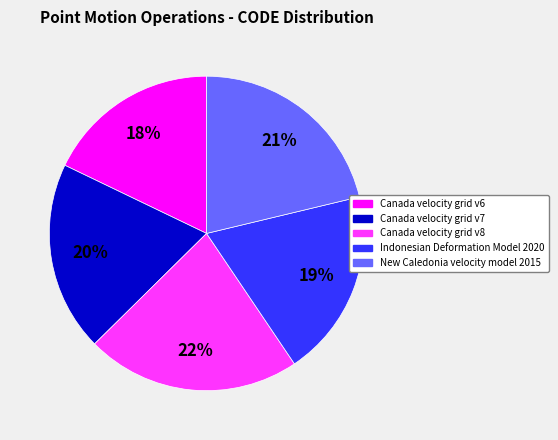

Which slice is the smallest?

Canada velocity grid v6